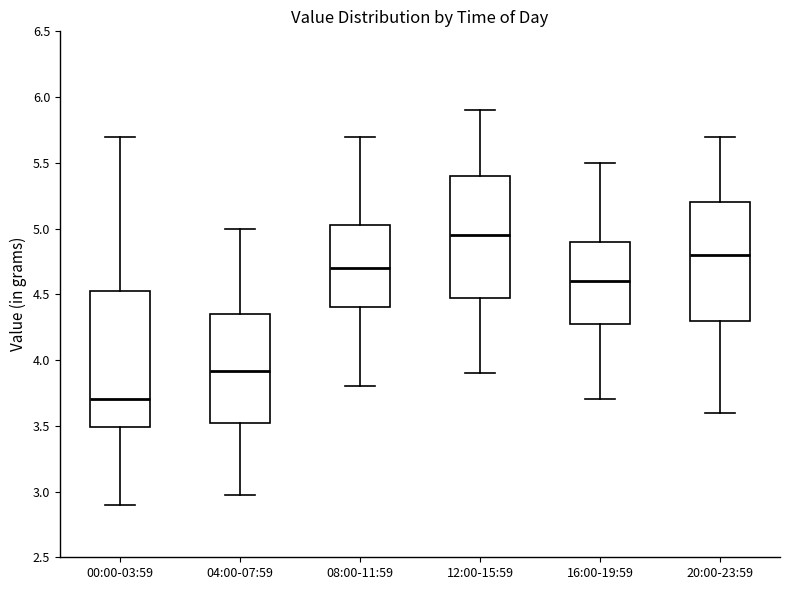

Where is the lower edge of the box for 16:00-19:59 on the y-axis? The values are not printed on the chart, so give them approximately, as read against the axis.

4.30